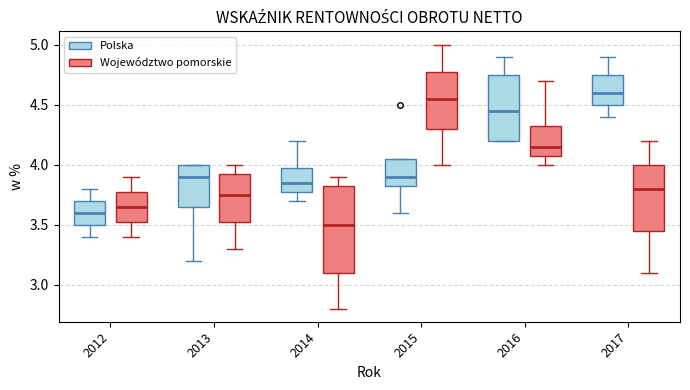

Reading left to right, transcribe this box plot: for each box, give where its median line is, the range the box spans, and where its two whiskers end, as read against the y-axis. The values are not printed on the chart, so give them approximately, as read against the axis.

2012 (Polska): median 3.60, box 3.50 to 3.70, whiskers 3.40 to 3.80
2012 (Województwo pomorskie): median 3.65, box 3.55 to 3.80, whiskers 3.40 to 3.90
2013 (Polska): median 3.90, box 3.65 to 4.00, whiskers 3.20 to 4.00
2013 (Województwo pomorskie): median 3.75, box 3.55 to 3.95, whiskers 3.30 to 4.00
2014 (Polska): median 3.85, box 3.80 to 4.00, whiskers 3.70 to 4.20
2014 (Województwo pomorskie): median 3.50, box 3.10 to 3.85, whiskers 2.80 to 3.90
2015 (Polska): median 3.90, box 3.85 to 4.05, whiskers 3.60 to 4.05
2015 (Województwo pomorskie): median 4.55, box 4.30 to 4.80, whiskers 4.00 to 5.00
2016 (Polska): median 4.45, box 4.20 to 4.75, whiskers 4.20 to 4.90
2016 (Województwo pomorskie): median 4.15, box 4.10 to 4.35, whiskers 4.00 to 4.70
2017 (Polska): median 4.60, box 4.50 to 4.75, whiskers 4.40 to 4.90
2017 (Województwo pomorskie): median 3.80, box 3.45 to 4.00, whiskers 3.10 to 4.20